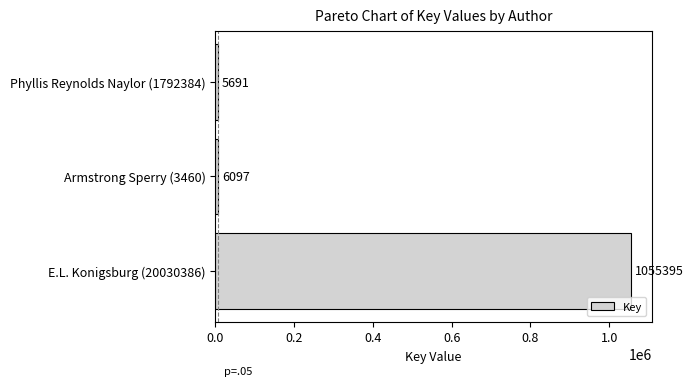

Is it true that the value at E.L. Konigsburg (20030386) is 501246?

False